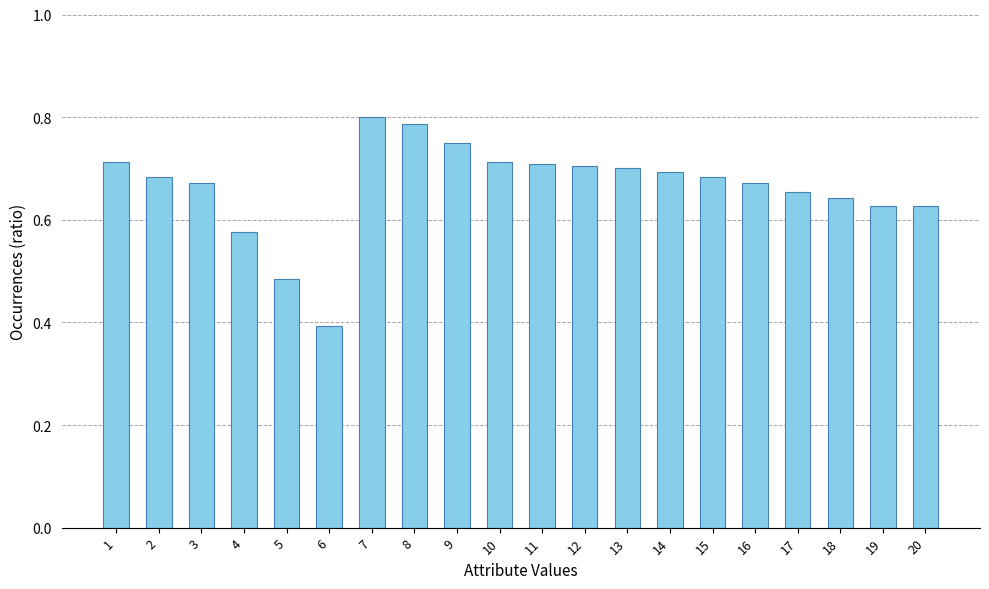

Count the values in the range 0 to 1.

20